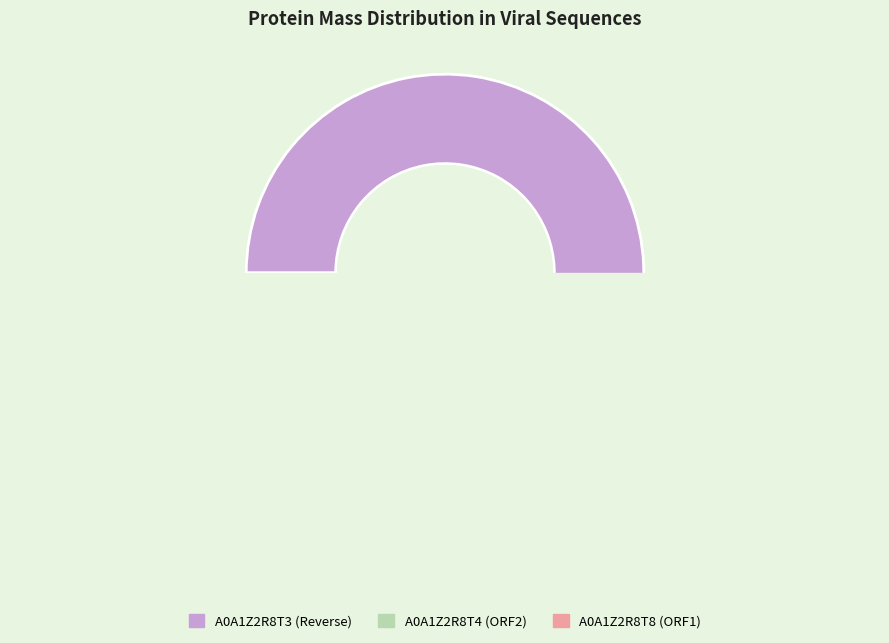

The A0A1Z2R8T8 (ORF1) slice represents 1% of the pie. True or false?

False